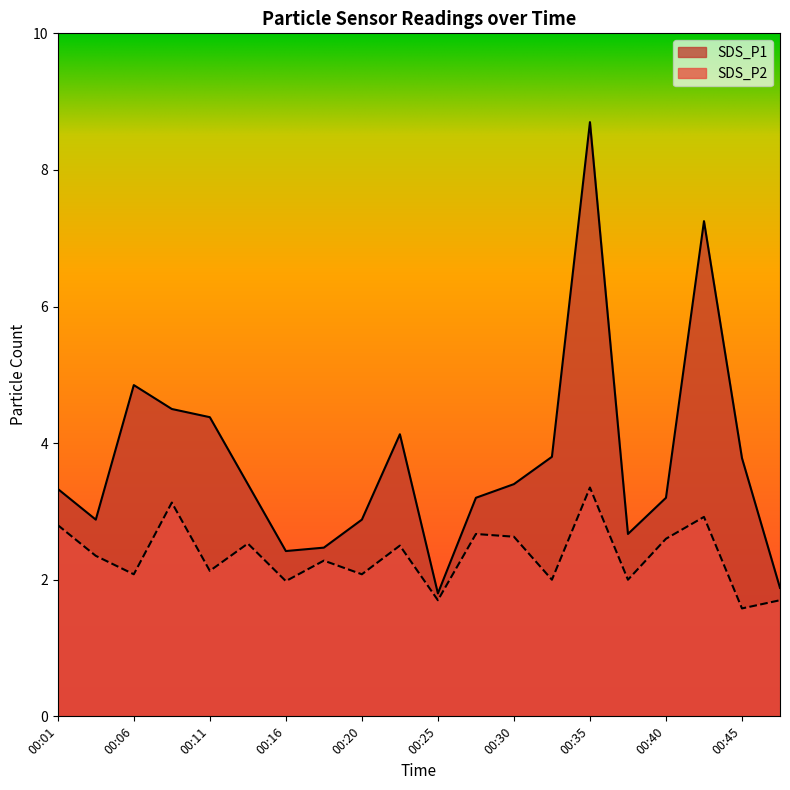

How many lines are shown in the chart?

2